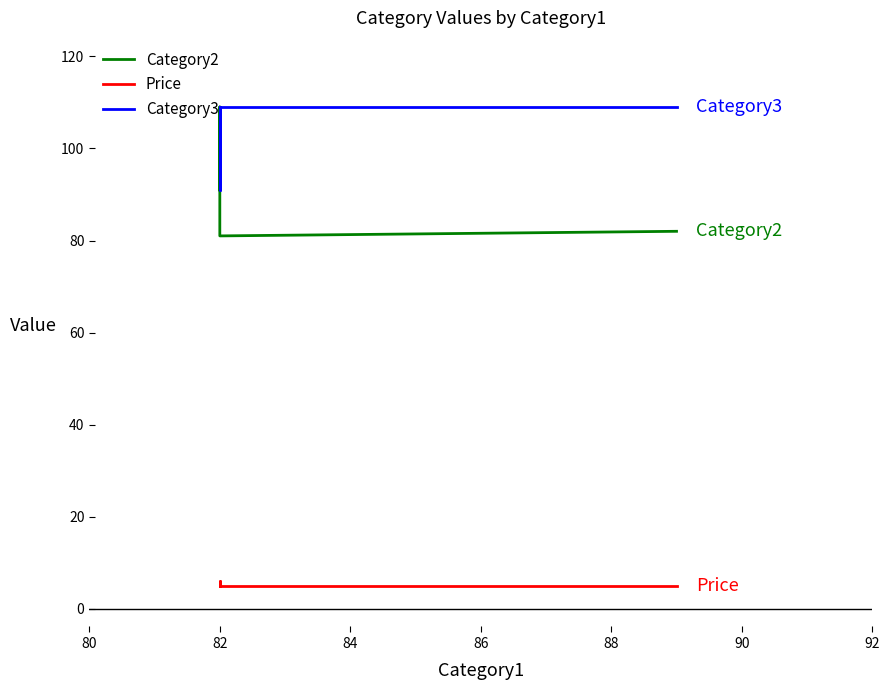

Which has a higher value, 82 or 82?

82